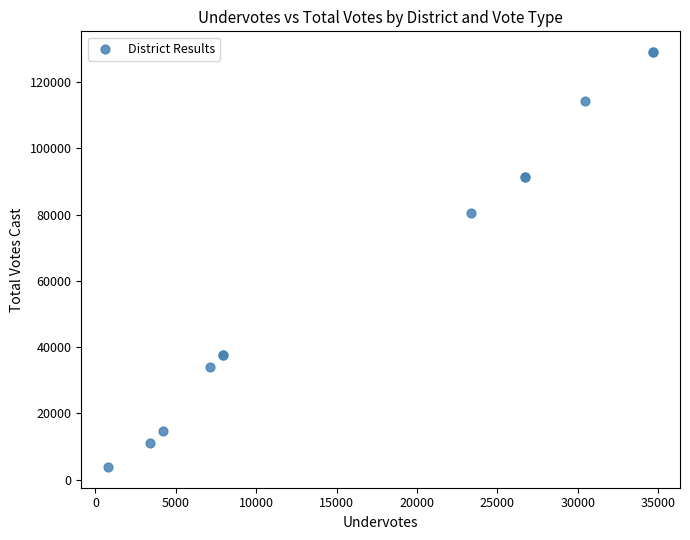

What Y value in the scatter plot is closest to 66409?

80379